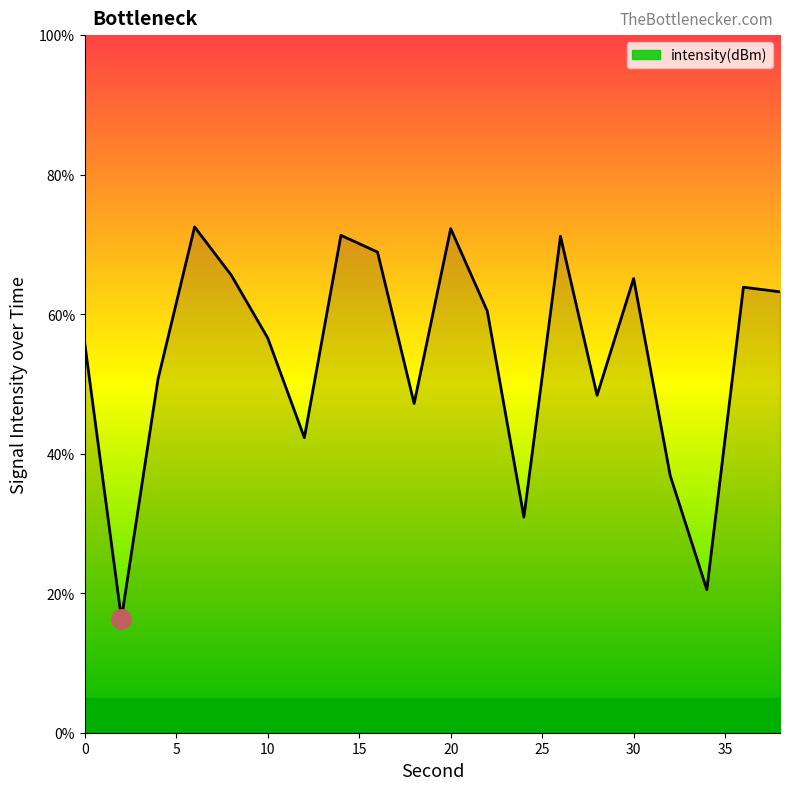

What is the difference between the maximum and minimum values?

56.2